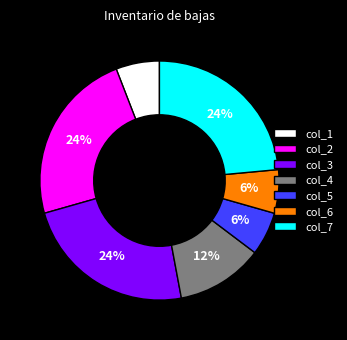

To the nearest percent, what percentage of the pie is col_2?

24%